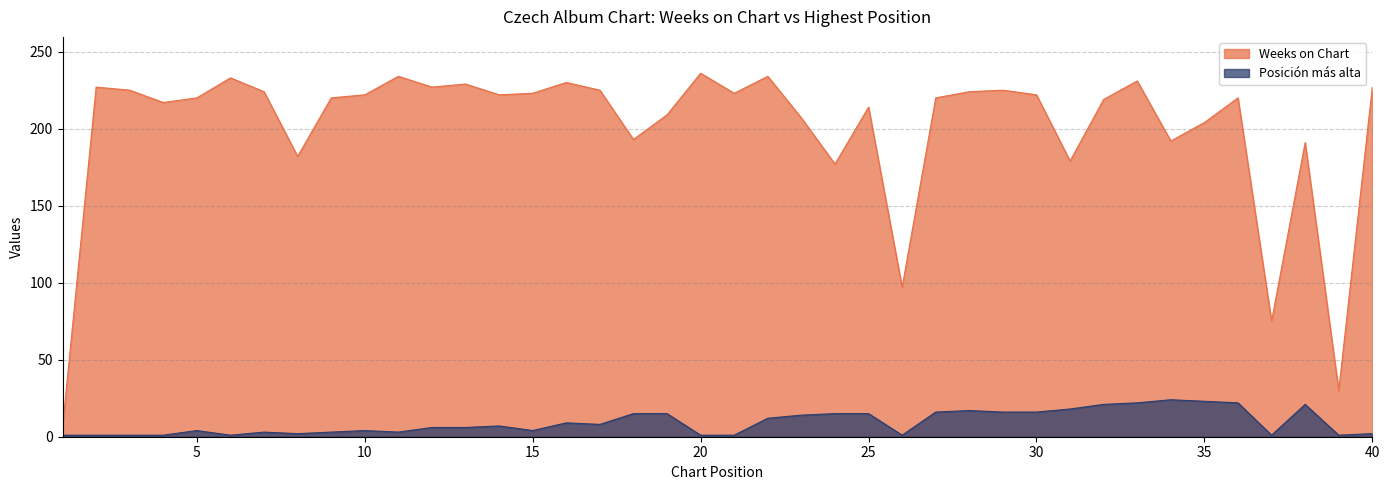

At how many categories does at least one series exceed 87?

37